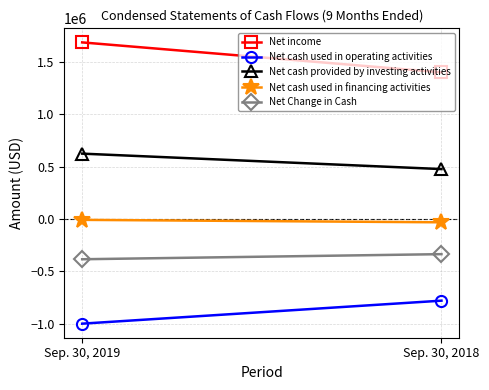

The value of Net cash used in operating activities at Sep. 30, 2018 is -779622. True or false?

True